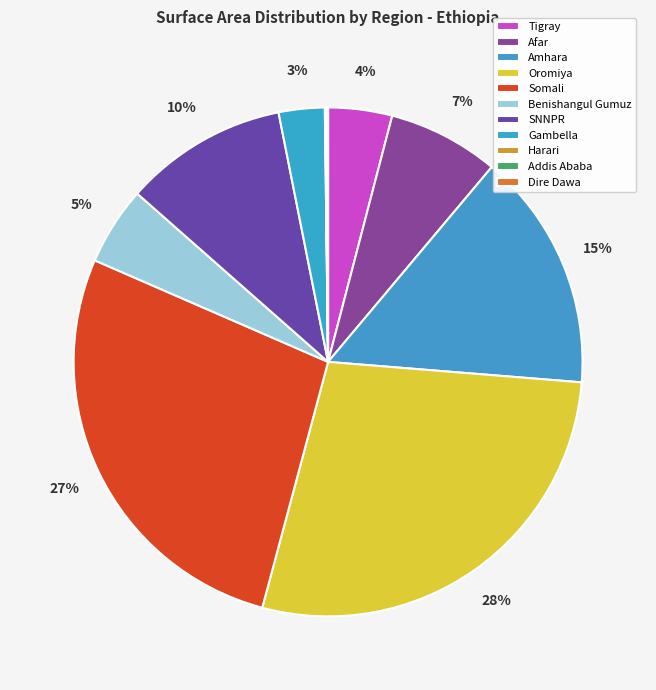

Is the sum of Oromiya and Gambella greater than half?

No